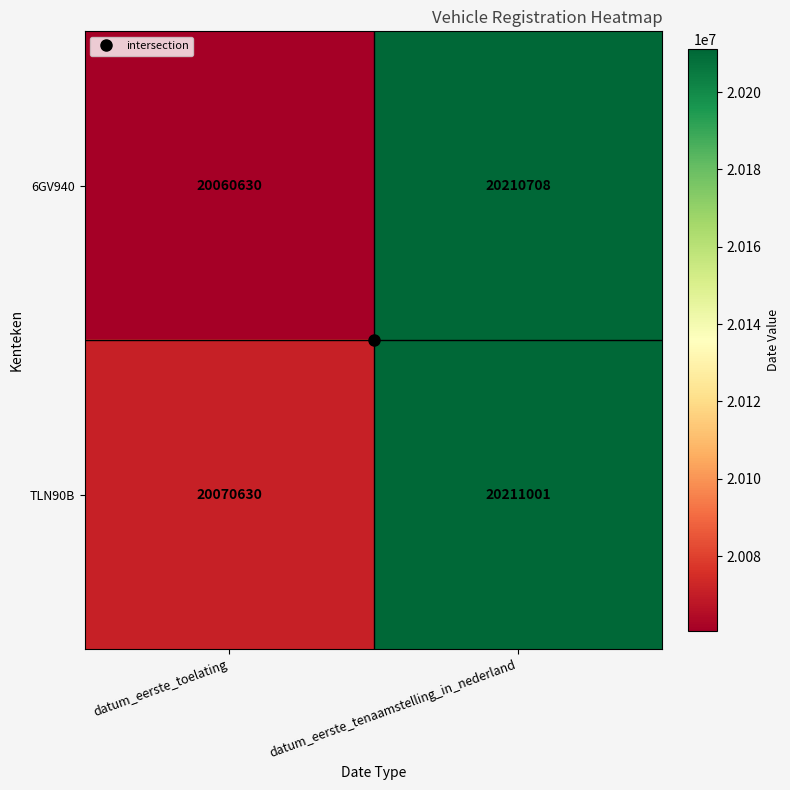

List the series in order of their overall mean, highest first.

TLN90B, 6GV940